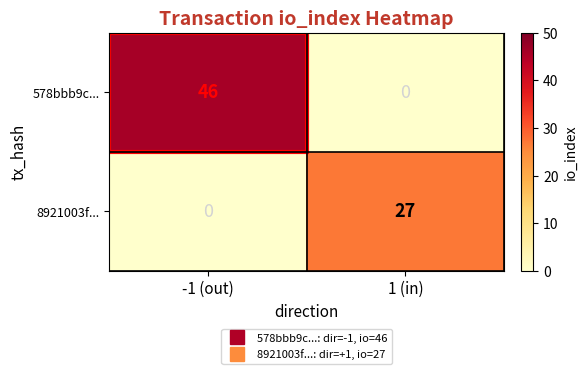

What is the maximum value shown in the chart?

46